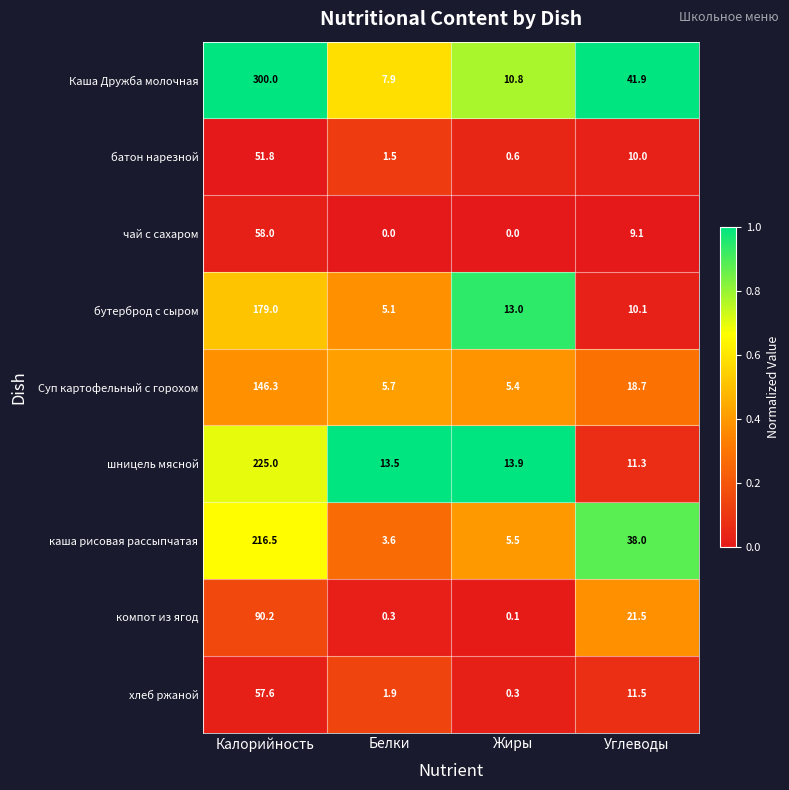

What is the sum of the каша рисовая рассыпчатая values at Жиры and Углеводы?

43.5